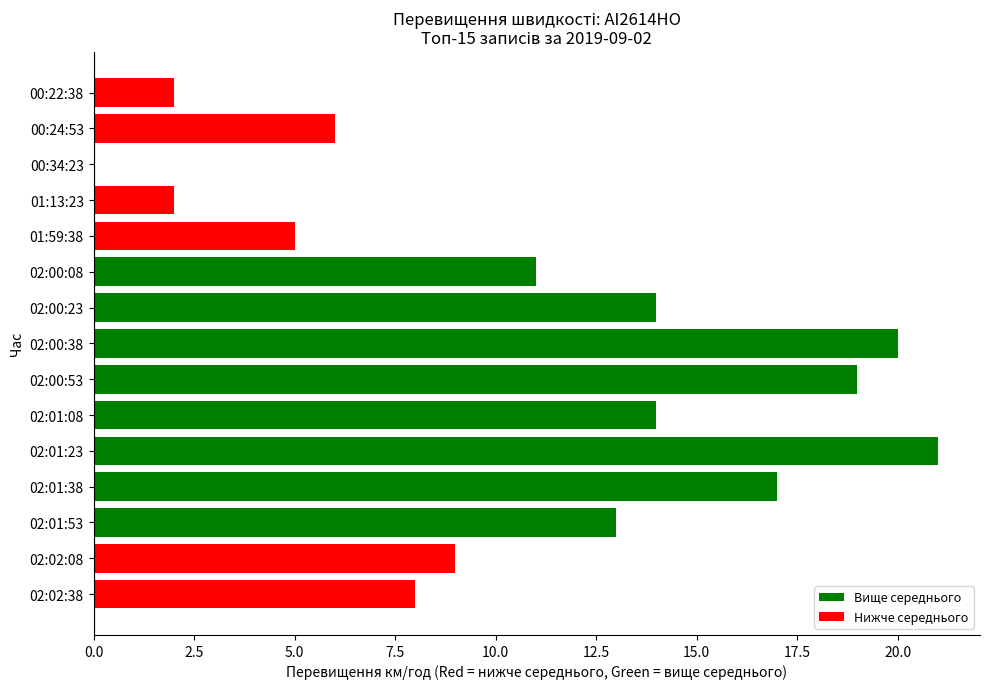

How many series are shown in this chart?

1